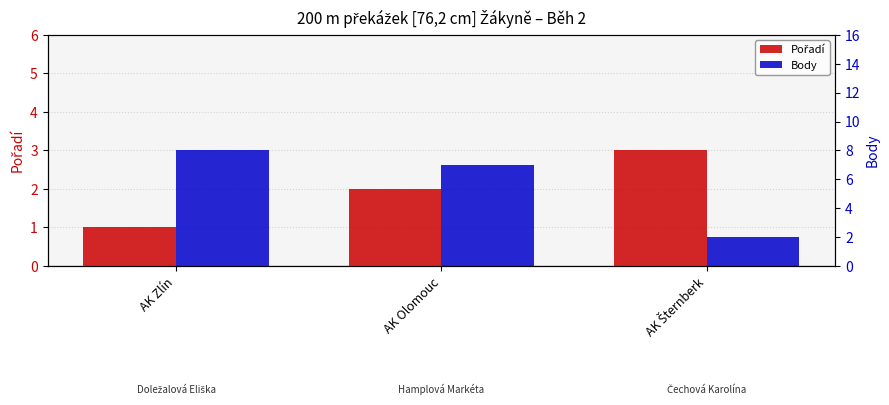

Reading left to right, extract all data points from this chart.

Pořadí: 1	2	3
Body: 8	7	2